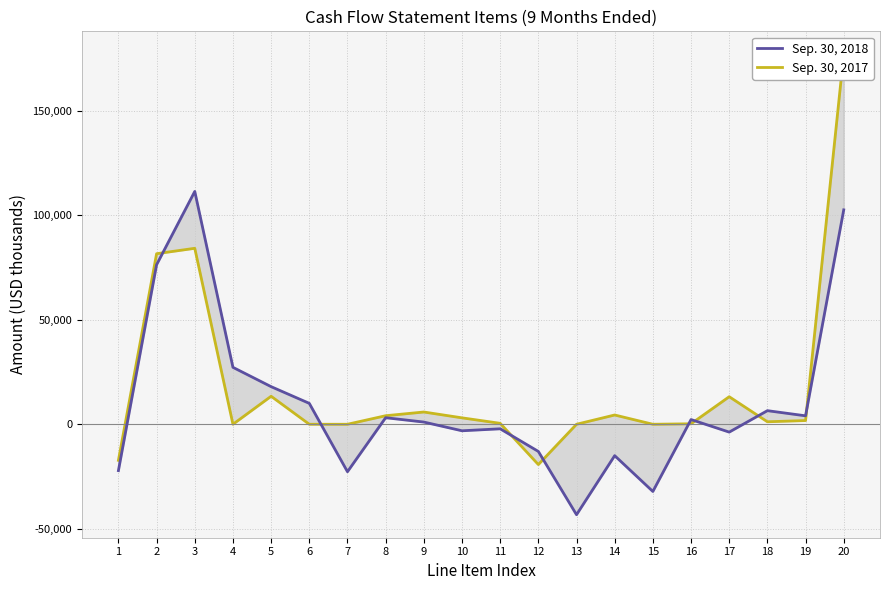

True or false: Sep. 30, 2017 and Sep. 30, 2018 cross at least once.

True